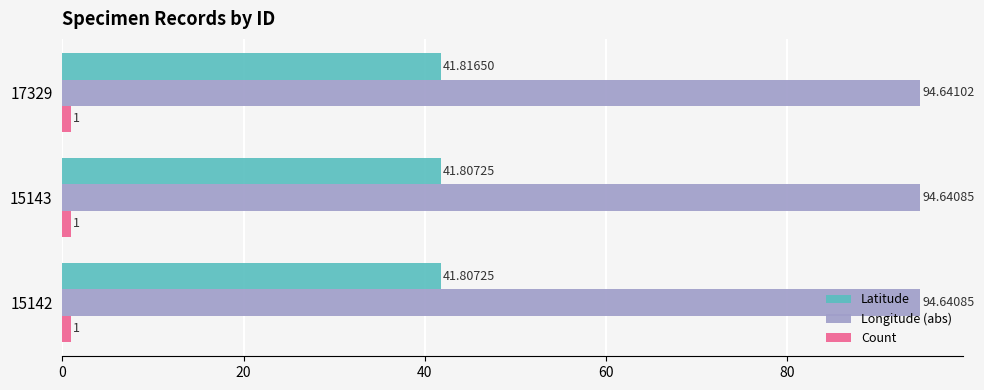

Which category has the highest value across all series?

17329